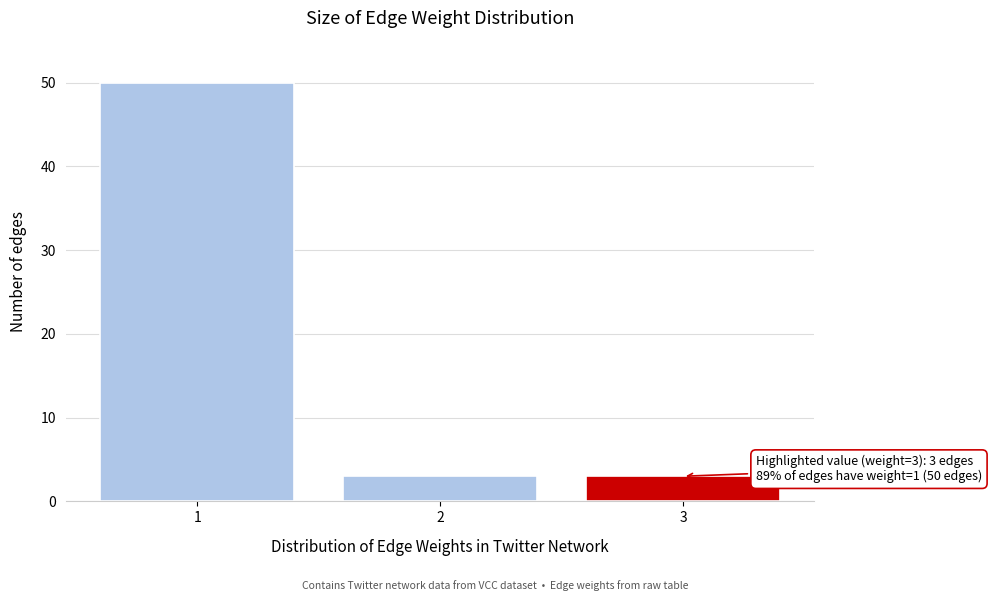

Reading right to left, transcribe all the data shown in this chart.

3	3	50